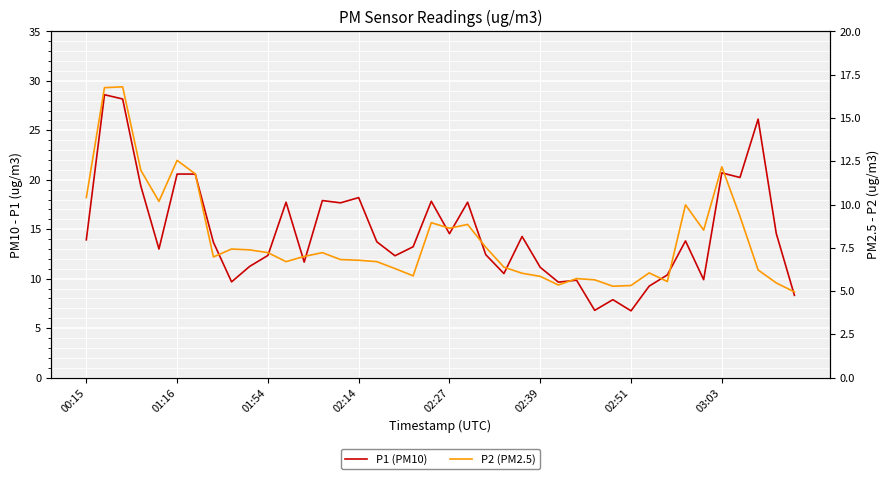

Read the P1 value at 37.

26.1